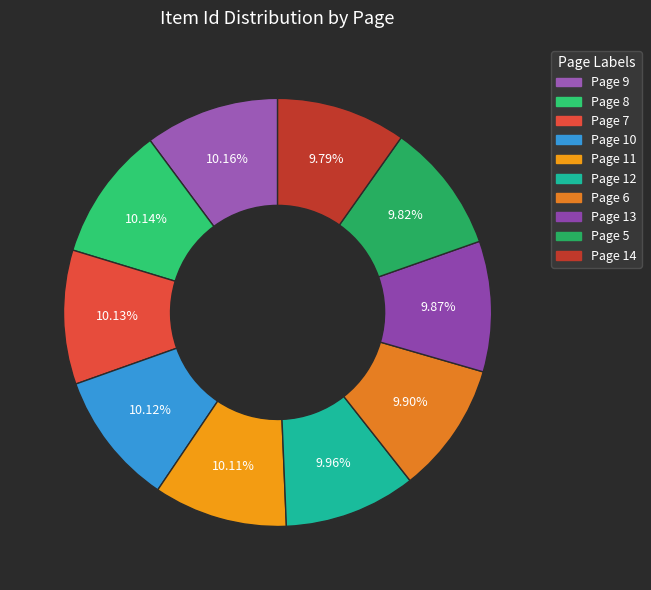

Rank the categories by value from highest to lowest.

Page 9, Page 8, Page 7, Page 10, Page 11, Page 12, Page 6, Page 13, Page 5, Page 14